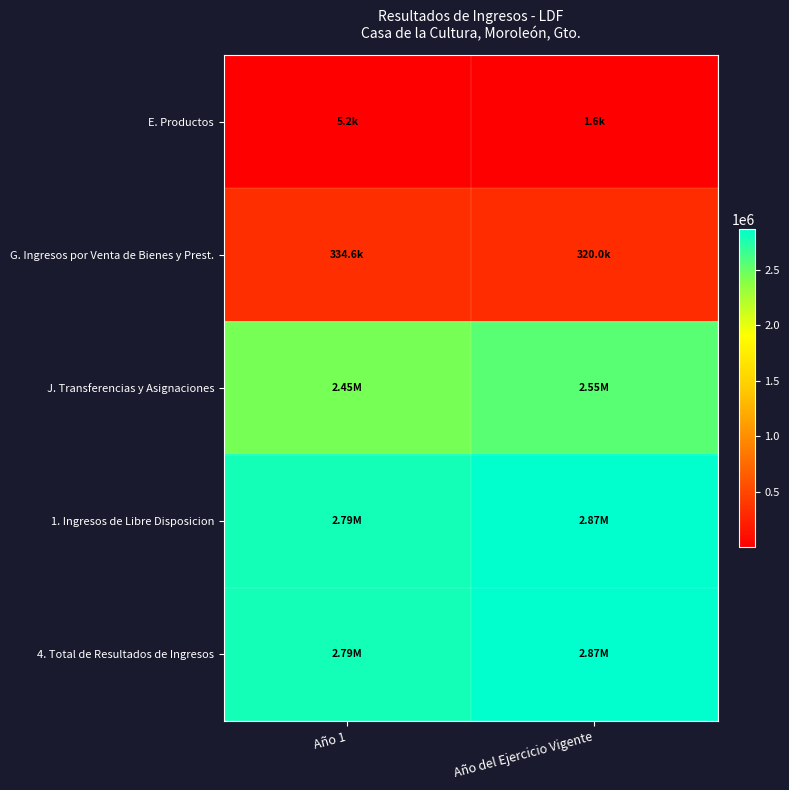

Which has a higher value, Año 1 or Año del Ejercicio Vigente?

Año 1